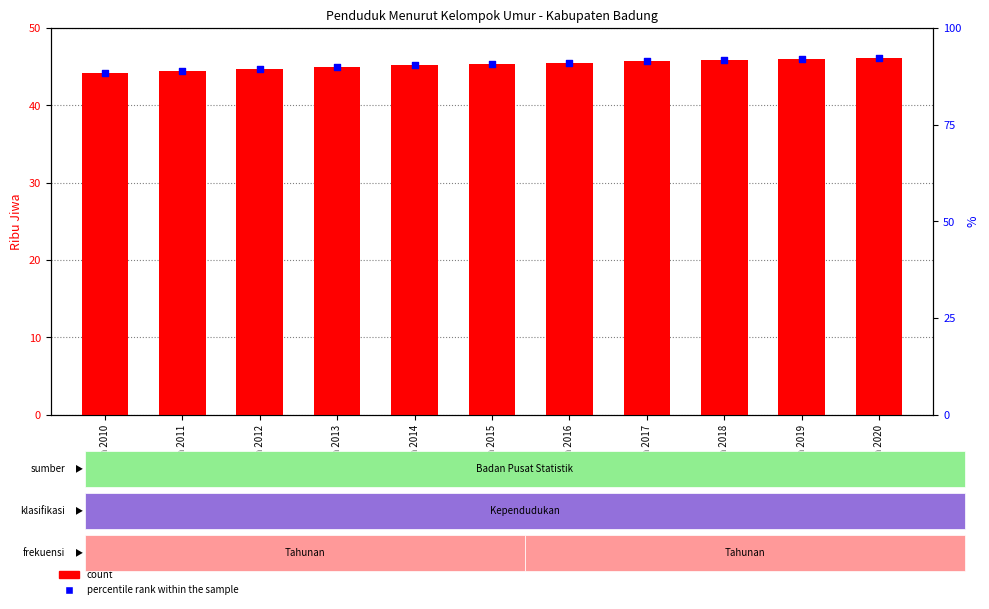

Which series reaches the maximum Y coordinate?

percentile rank within the sample